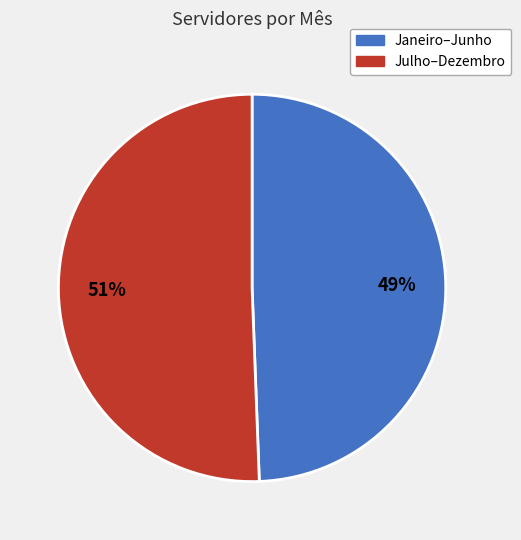

Does Janeiro–Junho represent more than half of the total?

No